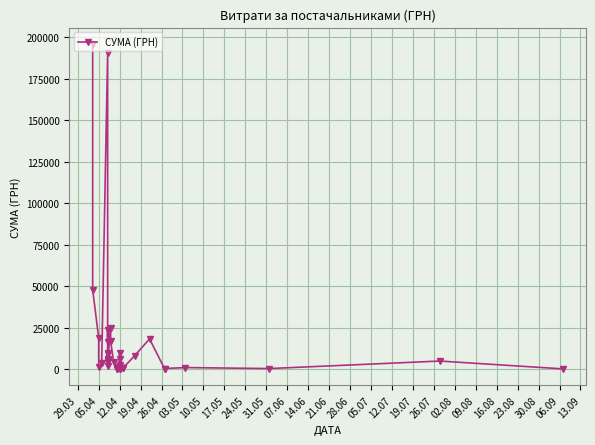

Is it true that the value at 38 is 7970.9?

False